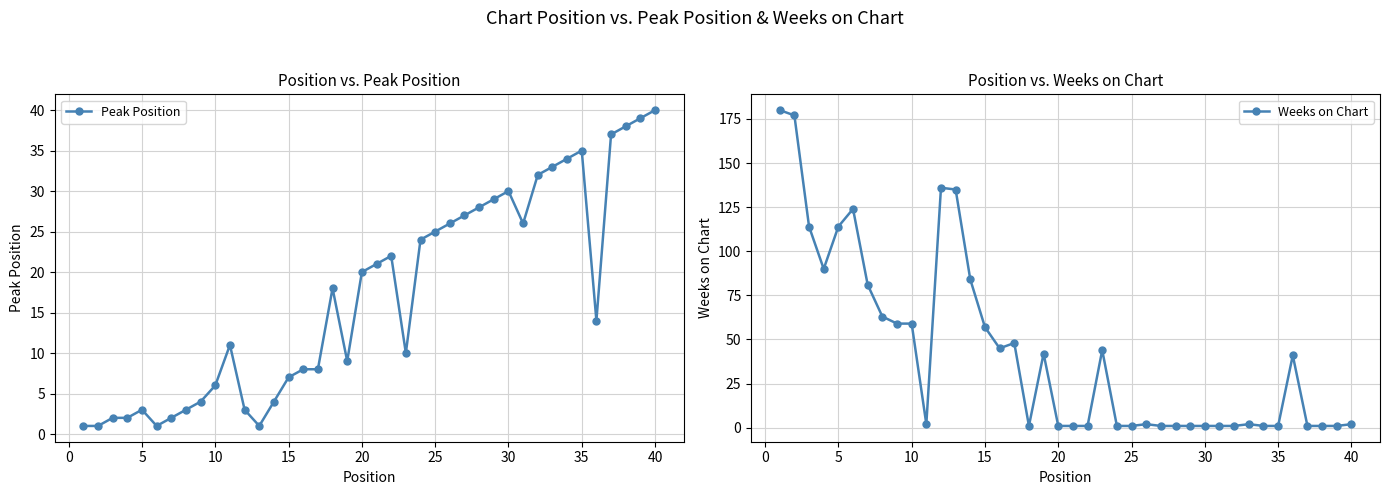

How many values in the Peak Position series exceed 18?

19